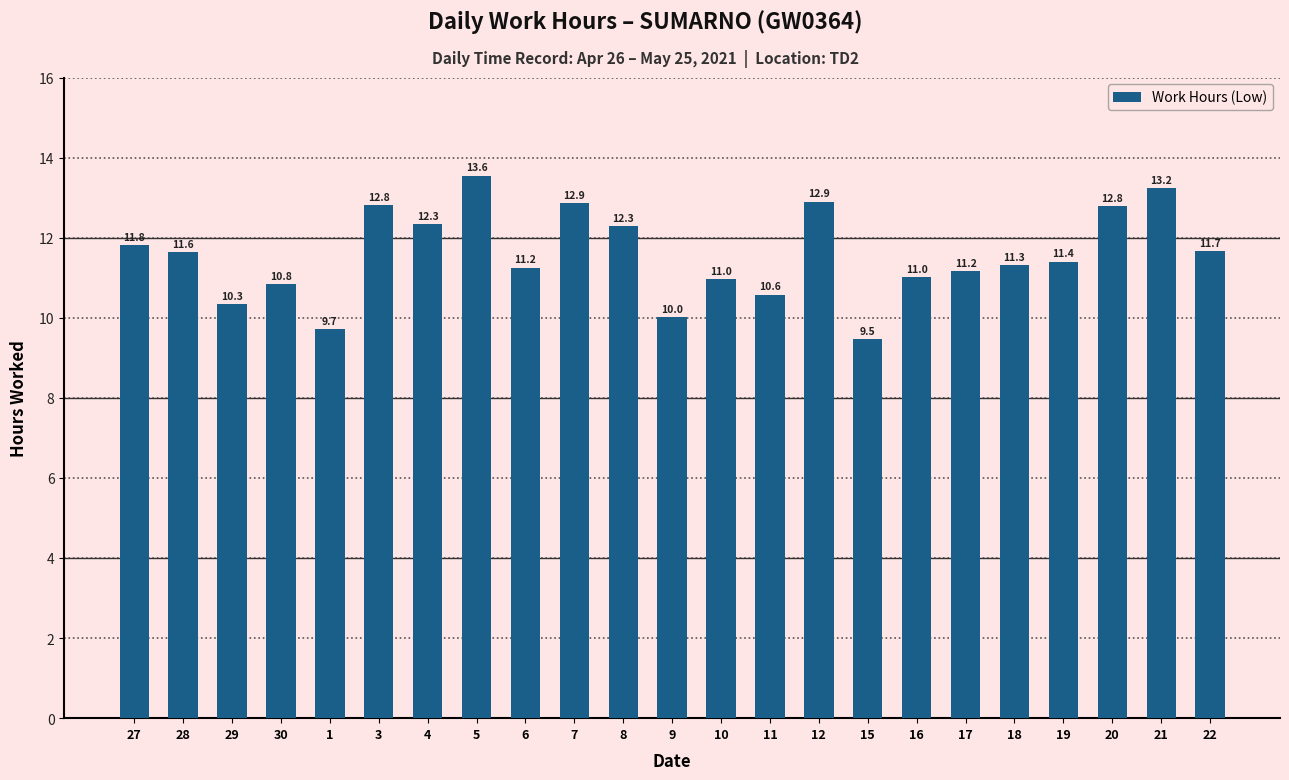

What is the difference between the maximum and minimum values?

4.1